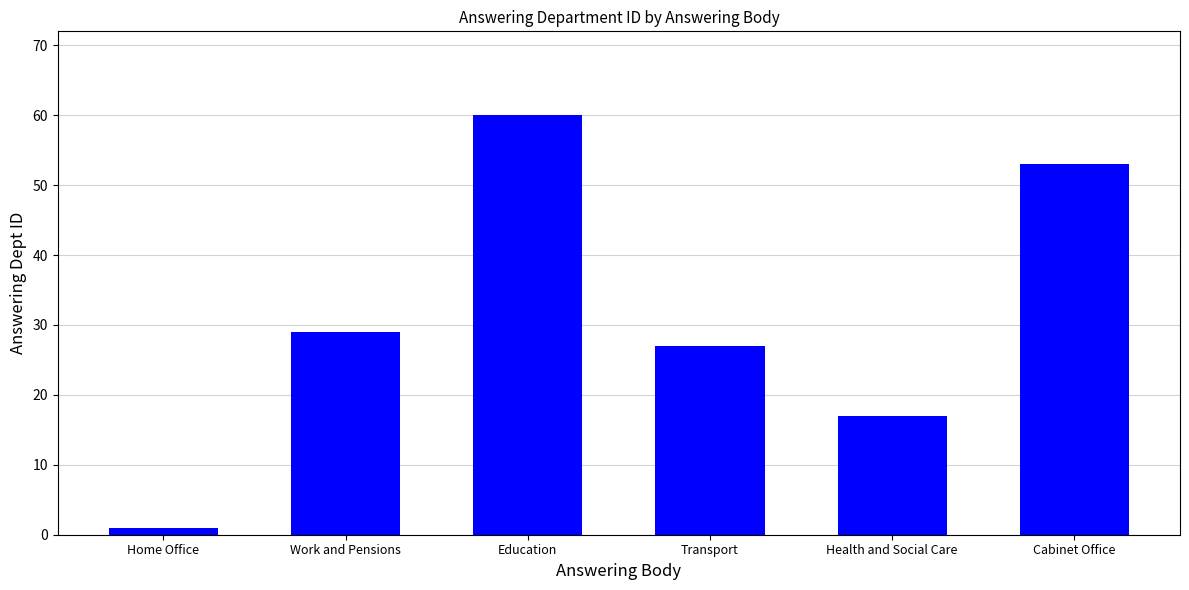

Read the value at Health and Social Care, to the nearest 10.

20